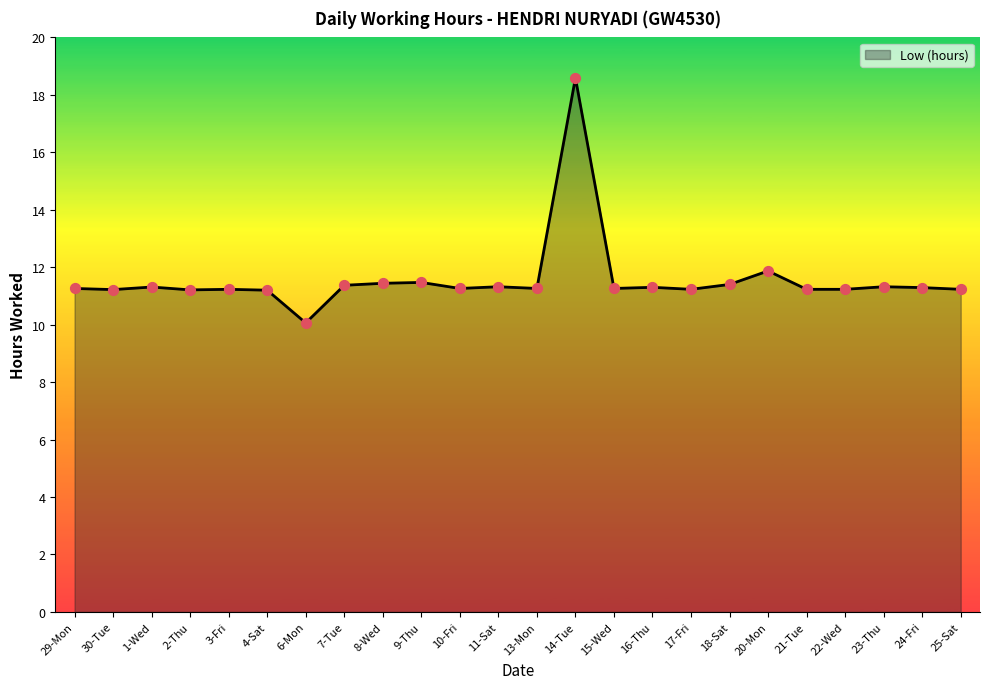

Approximately how many times larger is the value at 10-Fri compared to 14-Tue?

0.6